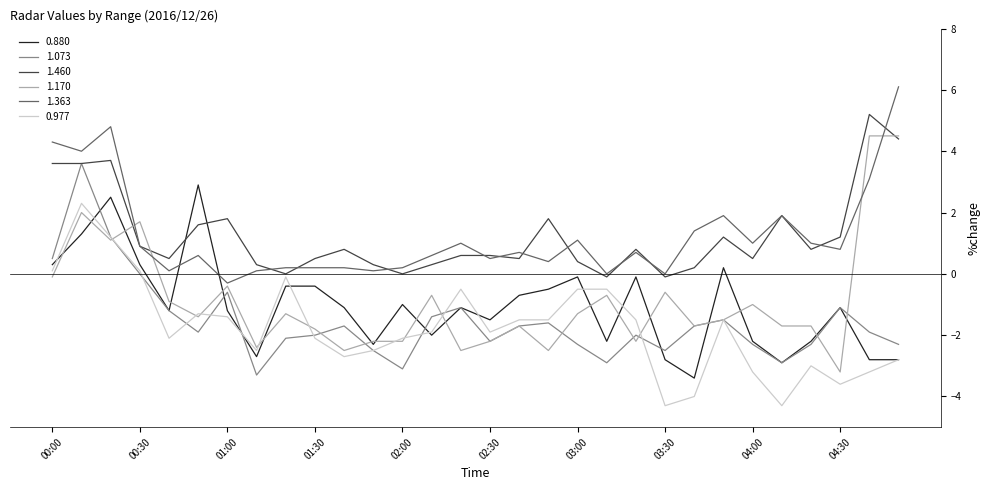

Reading left to right, extract all data points from this chart.

0.880: 0.3	1.3	2.5	0.3	-1.2	2.9	-1.2	-2.7	-0.4	-0.4	-1.1	-2.3	-1.0	-2.0	-1.1	-1.5	-0.7	-0.5	-0.1	-2.2	-0.1	-2.8	-3.4	0.2	-2.2	-2.9	-2.2	-1.1	-2.8	-2.8
1.073: 0.5	3.6	1.2	0.0	-1.2	-1.9	-0.6	-3.3	-2.1	-2.0	-1.7	-2.5	-3.1	-1.4	-1.1	-2.2	-1.7	-1.6	-2.3	-2.9	-2.0	-2.5	-1.7	-1.5	-2.3	-2.9	-2.3	-1.1	-1.9	-2.3
1.460: 3.6	3.6	3.7	0.9	0.5	1.6	1.8	0.3	0.0	0.5	0.8	0.3	0.0	0.3	0.6	0.6	0.5	1.8	0.4	-0.1	0.8	-0.1	0.2	1.2	0.5	1.9	0.8	1.2	5.2	4.4
1.170: -0.1	2.0	1.1	1.7	-0.9	-1.4	-0.4	-2.4	-1.3	-1.8	-2.5	-2.2	-2.2	-0.7	-2.5	-2.2	-1.7	-2.5	-1.3	-0.7	-2.2	-0.6	-1.7	-1.5	-1.0	-1.7	-1.7	-3.2	4.5	4.5
1.363: 4.3	4.0	4.8	0.9	0.1	0.6	-0.3	0.1	0.2	0.2	0.2	0.1	0.2	0.6	1.0	0.5	0.7	0.4	1.1	0.0	0.7	0.0	1.4	1.9	1.0	1.9	1.0	0.8	3.1	6.1
0.977: 0.1	2.3	1.2	0.1	-2.1	-1.3	-1.4	-2.5	-0.1	-2.1	-2.7	-2.5	-2.1	-1.9	-0.5	-1.9	-1.5	-1.5	-0.5	-0.5	-1.5	-4.3	-4.0	-1.5	-3.2	-4.3	-3.0	-3.6	-3.2	-2.8